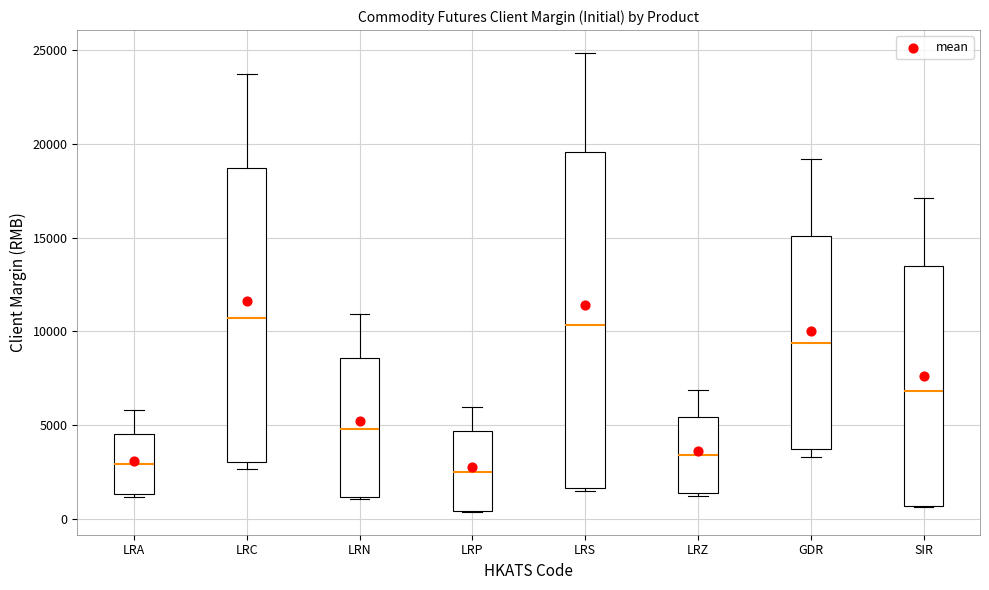

Where does the upper whisker of the box for LRC end on the y-axis? The values are not printed on the chart, so give them approximately, as read against the axis.

23500